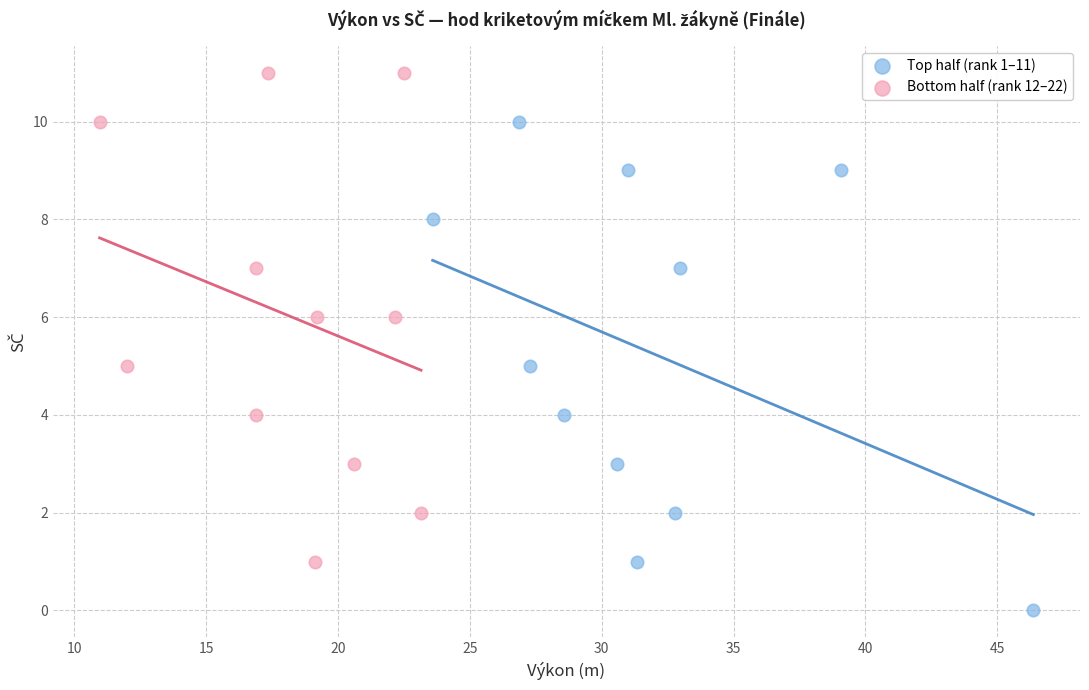

Which series reaches the minimum Y coordinate?

Top half (rank 1–11)